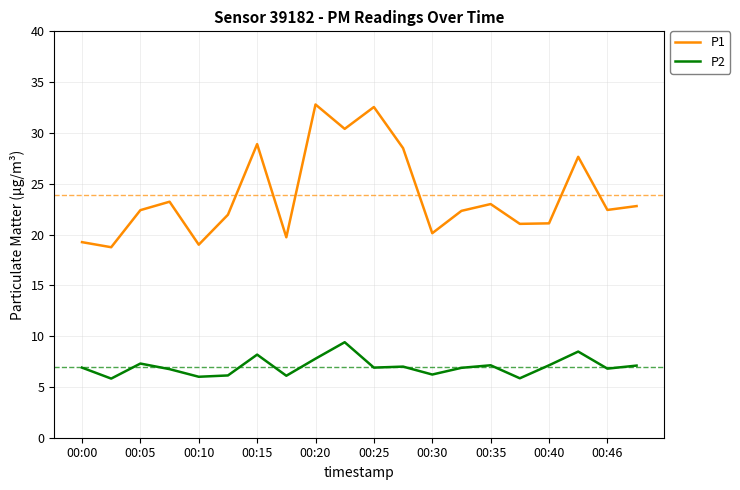

In P1, how many points are higher than both neighbors (excluding endpoints)?

6